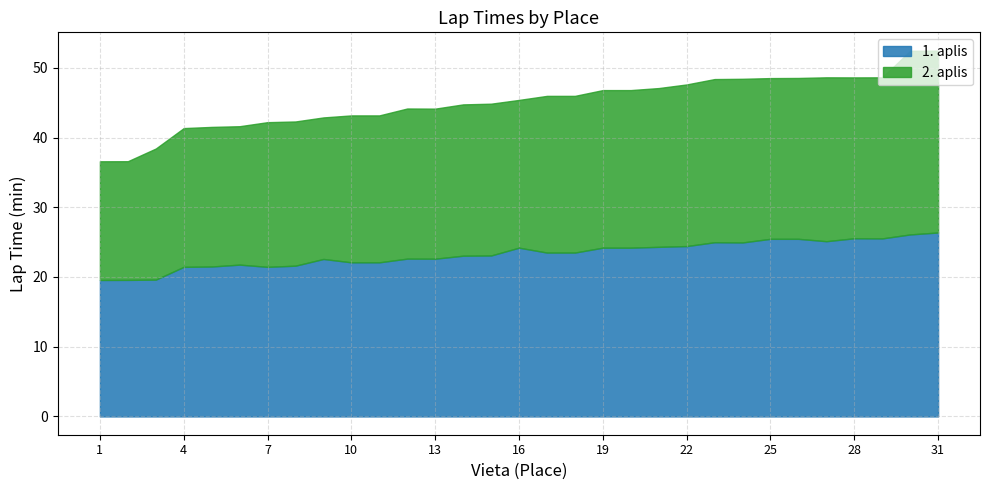

True or false: 1. aplis (min) and 2nd lap (min) intersect in this chart.

True